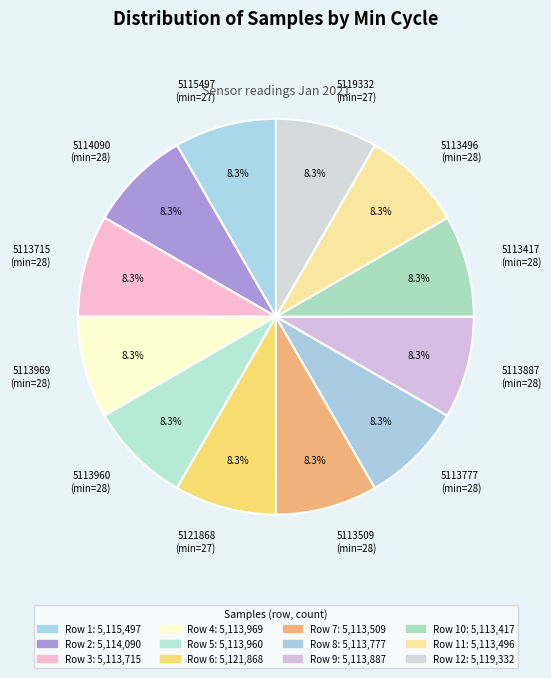

Is 5113960 (min=28) the majority of the pie?

No